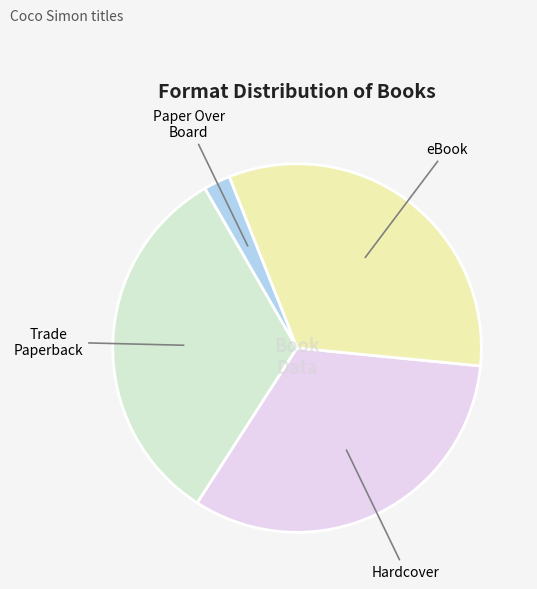

Do Paper Over Board and Hardcover together represent more than half of the pie?

No